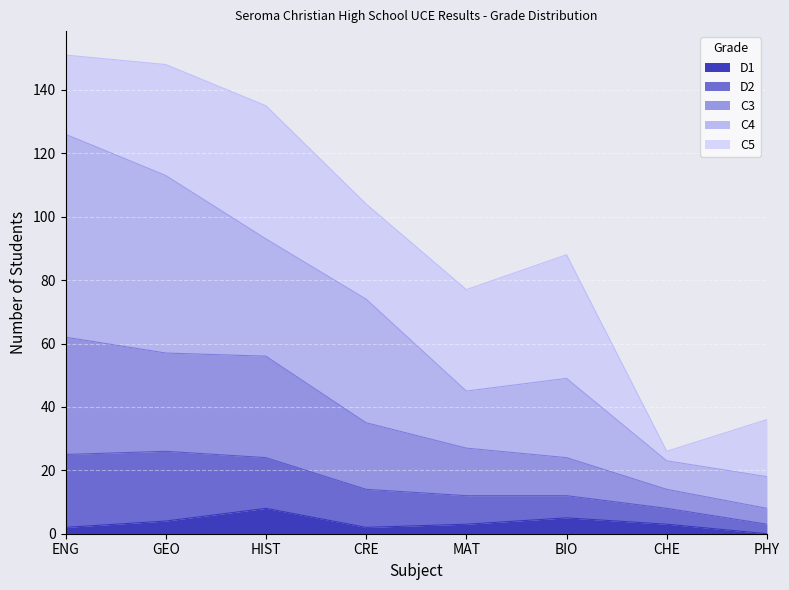

What is the total value across all series at HIST?

135